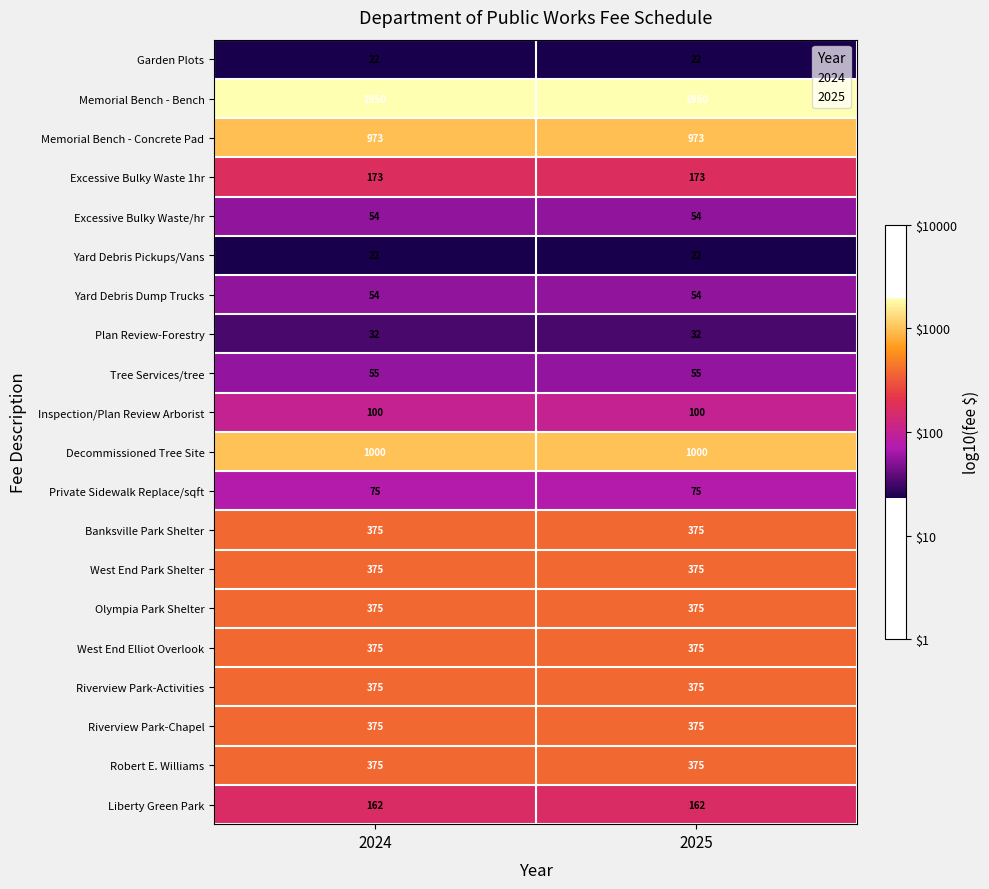

What is the greatest value displayed?

1950